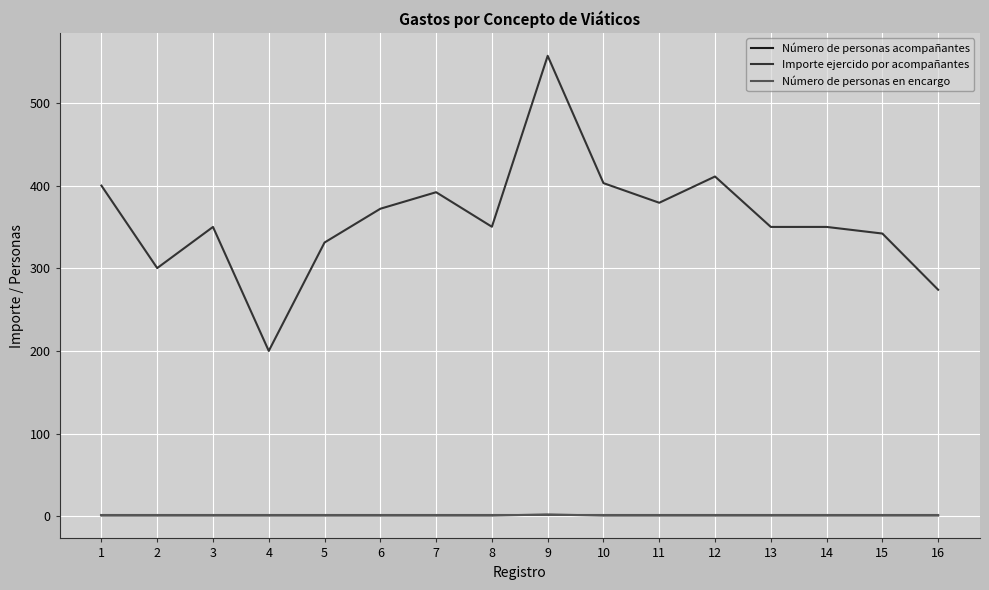

Between 2 and 12, which series saw the biggest shift?

Importe ejercido por acompañantes